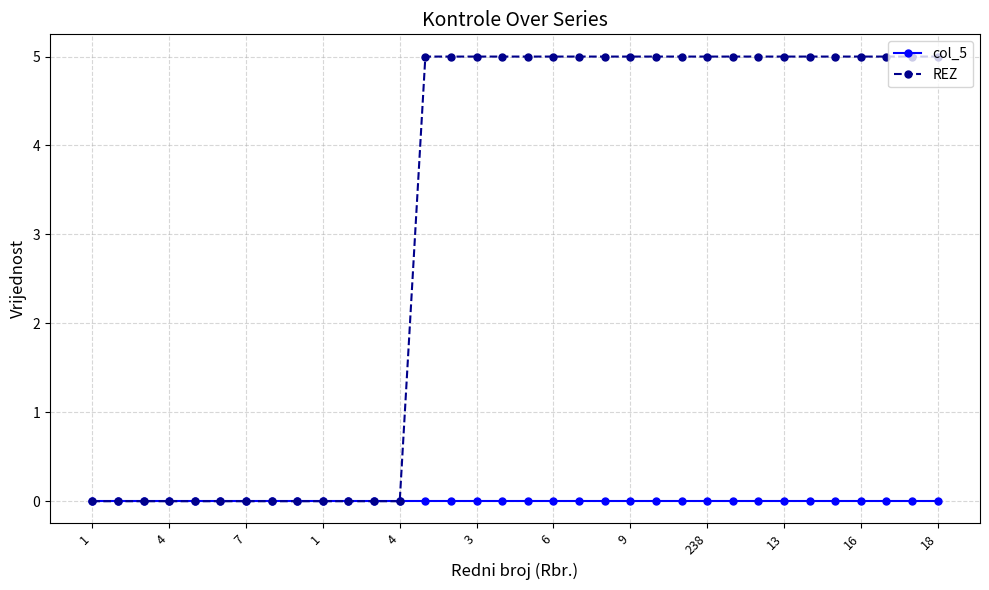

List the series in order of their overall mean, highest first.

REZ, col_5